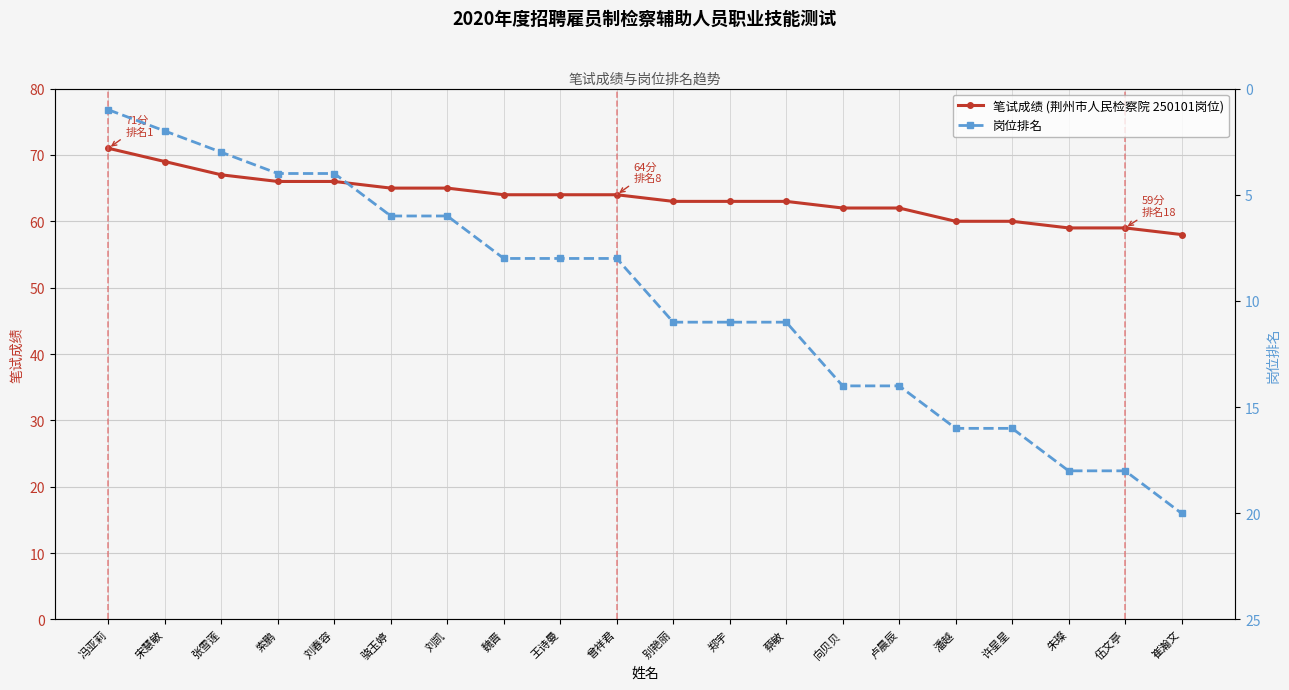

True or false: 笔试成绩 (荆州市人民检察院 250101岗位) has a value of 65 at 刘凯.

True